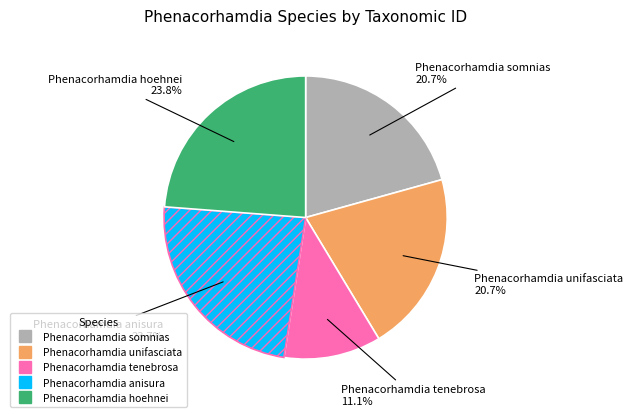

What percentage is NOT represented by Phenacorhamdia hoehnei?

76.2%